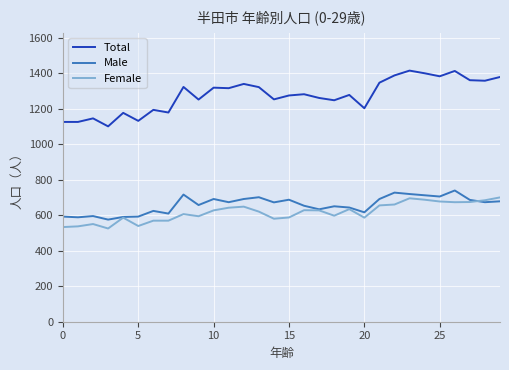

How many categories are shown in the chart?

30